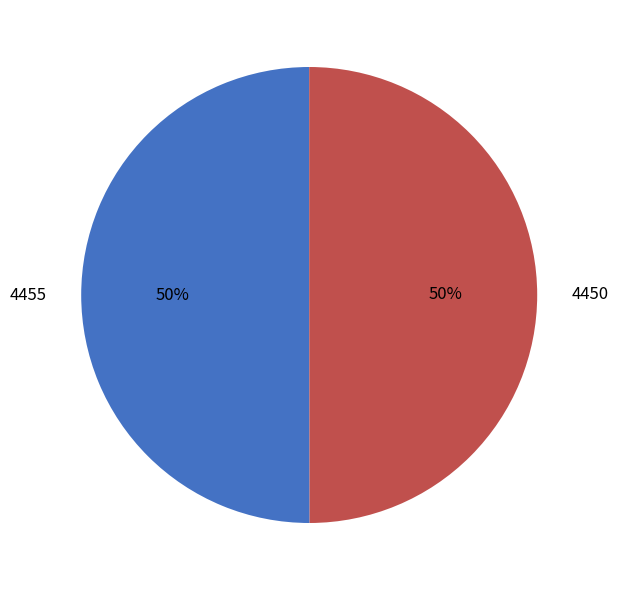

True or false: 4455 accounts for 50% of the total.

True